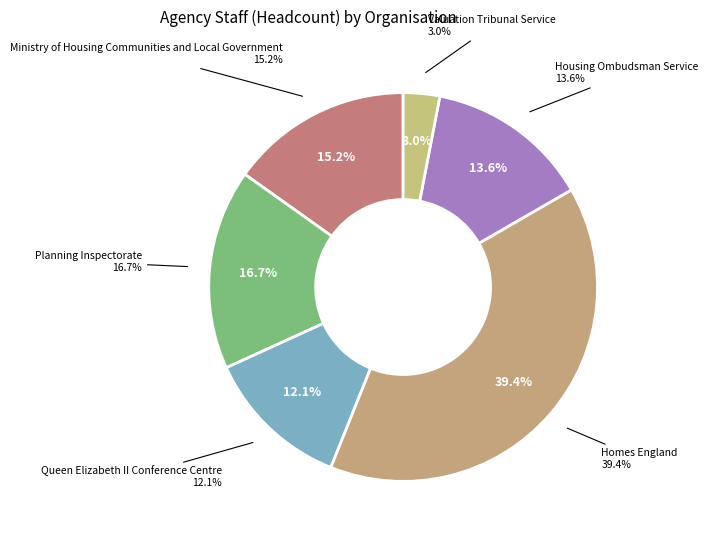

To the nearest percent, what is the combined percentage of Queen Elizabeth II Conference Centre and Ministry of Housing Communities and Local Government?

27%